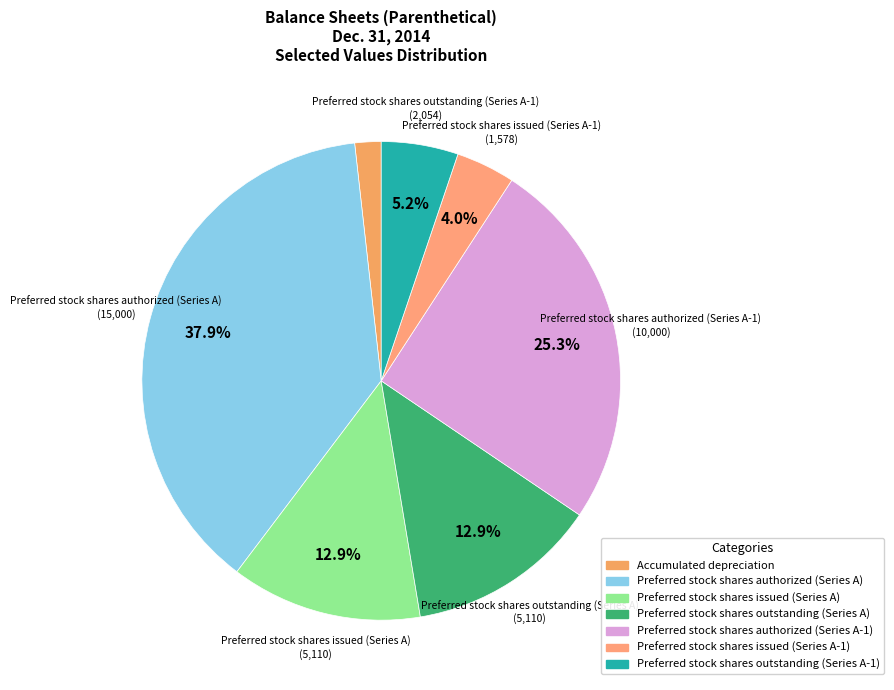

What portion of the pie excludes Preferred stock shares issued (Series A)?

87.1%